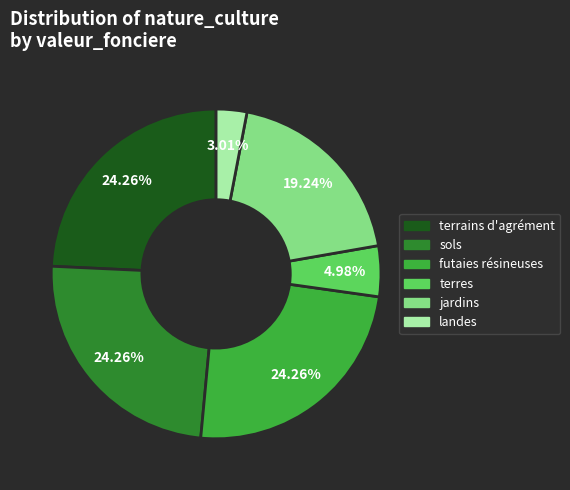

What percentage is the landes slice, to the nearest percent?

3%